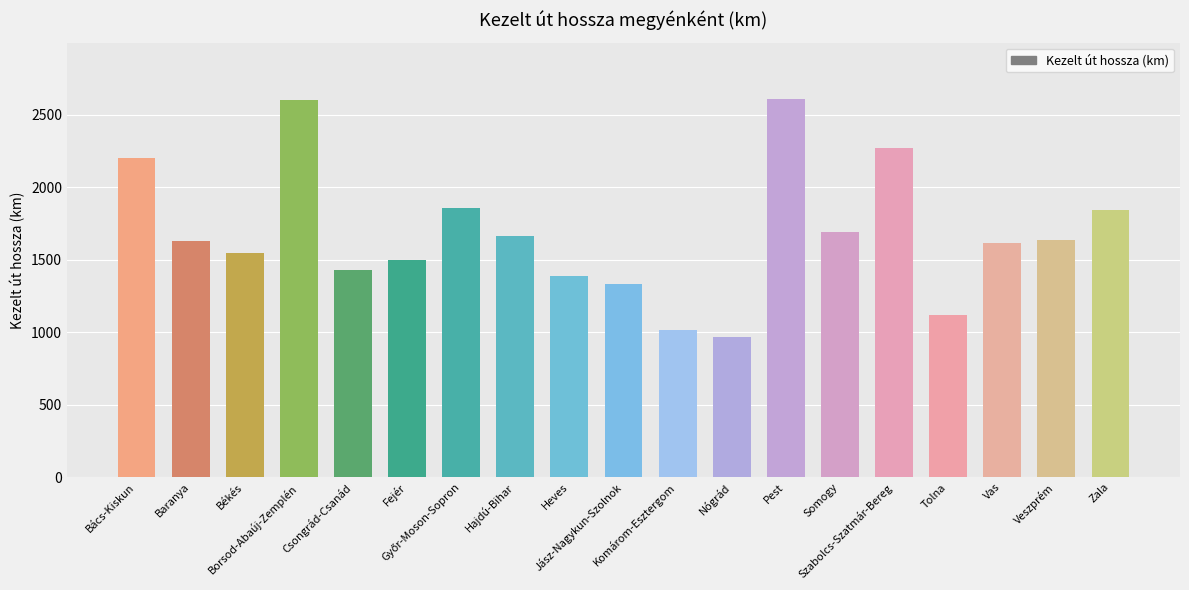

Which has a higher value, Hajdú-Bihar or Pest?

Pest